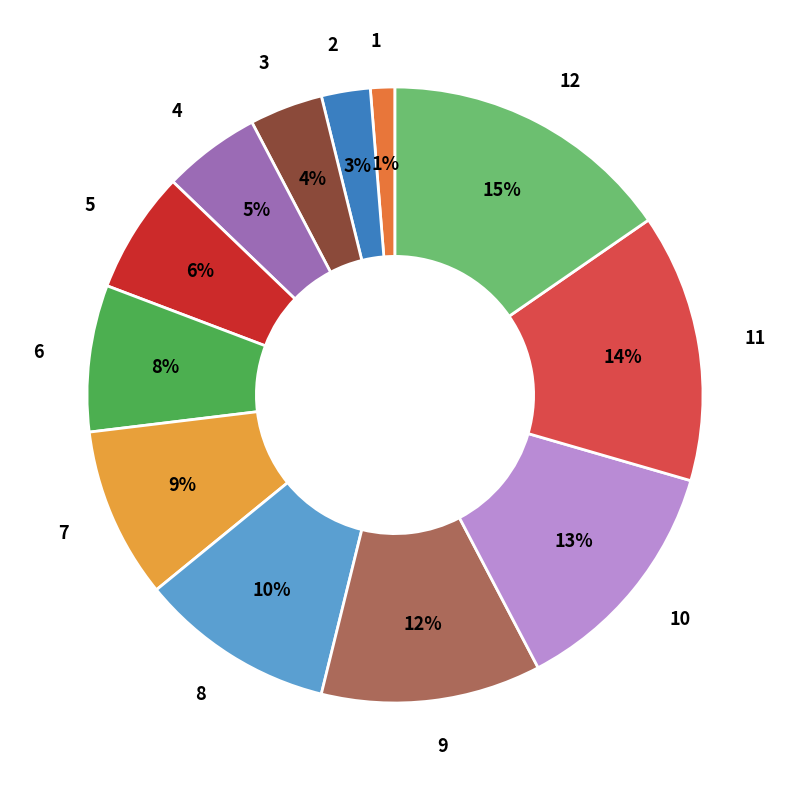

Approximately how many times larger is the value at 5 compared to 6?

0.8